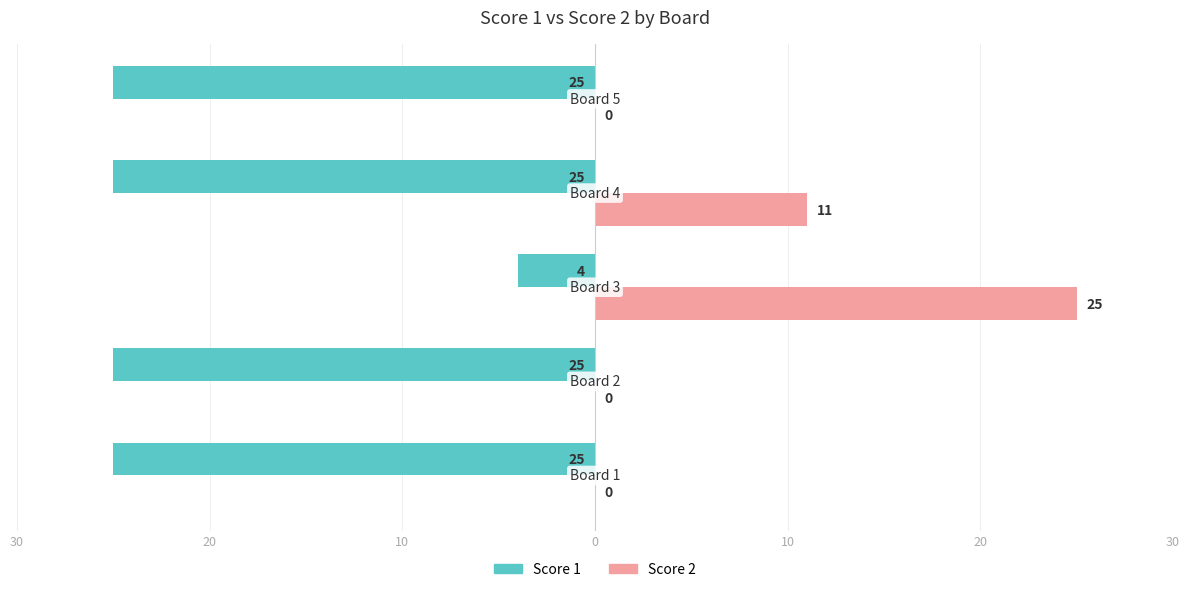

What are all the series names shown in the legend?

Score 1, Score 2